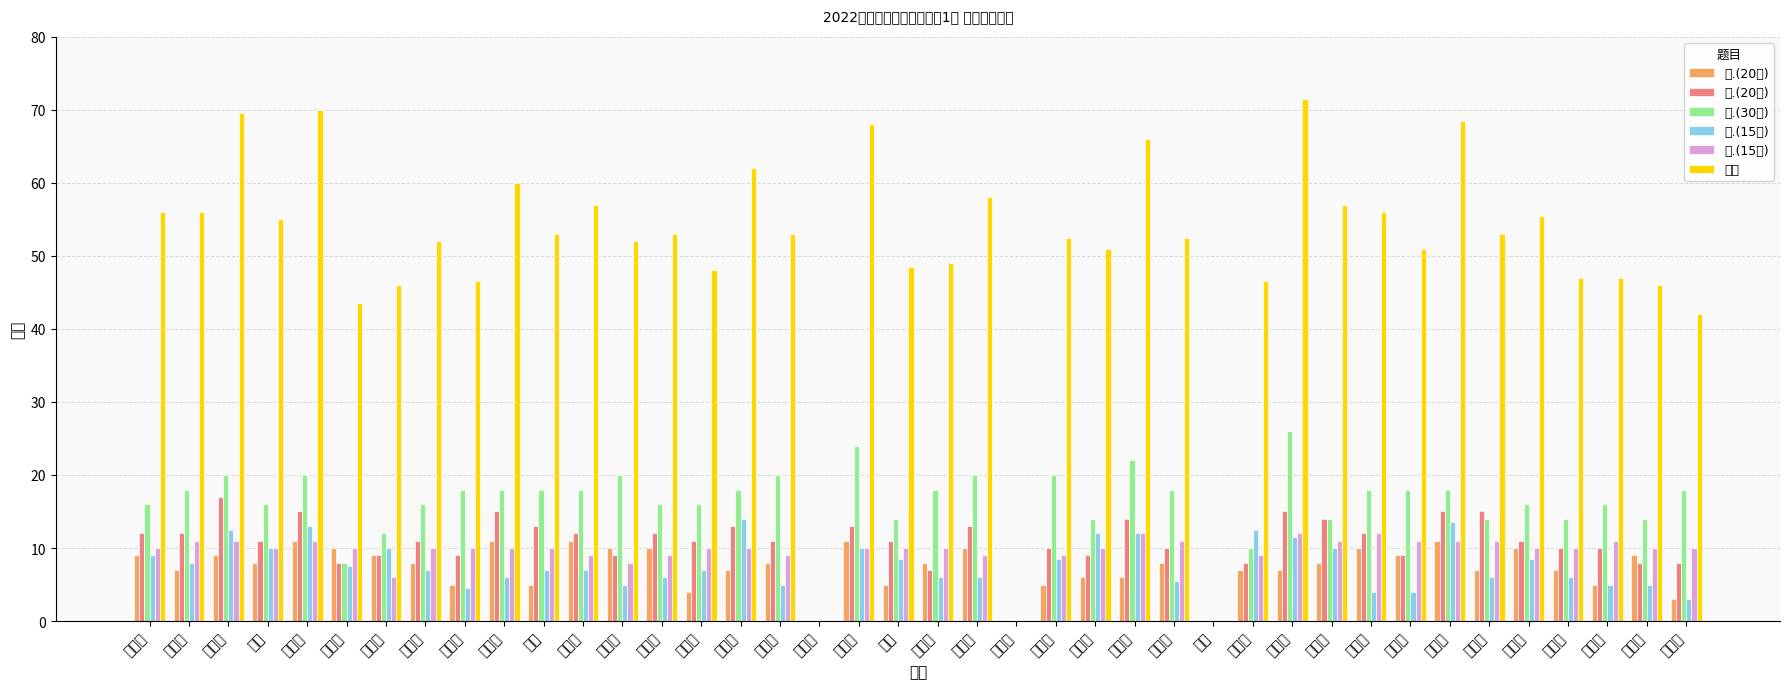

How many values in the 四.(15分) series exceed 7?

18